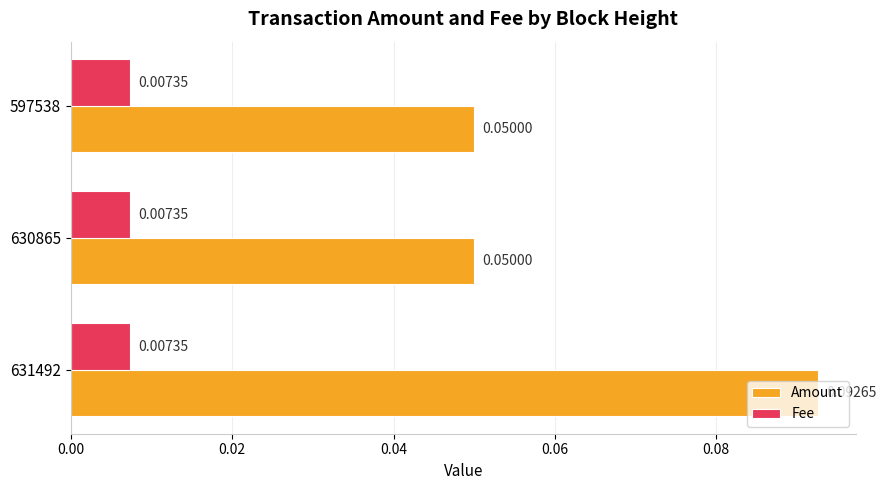

At 631492, list the series in order from largest to smallest.

Amount, Fee